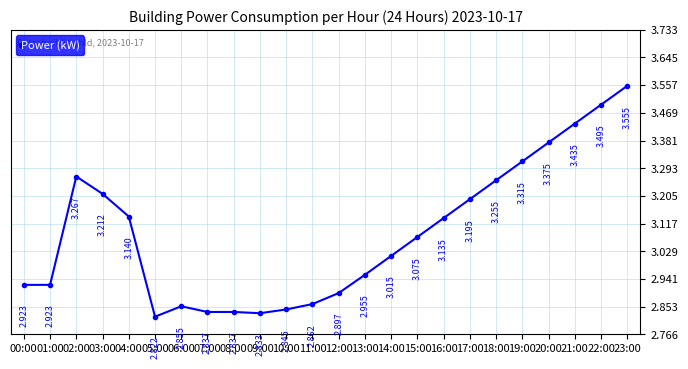

What is the difference between the maximum and minimum values?

0.7